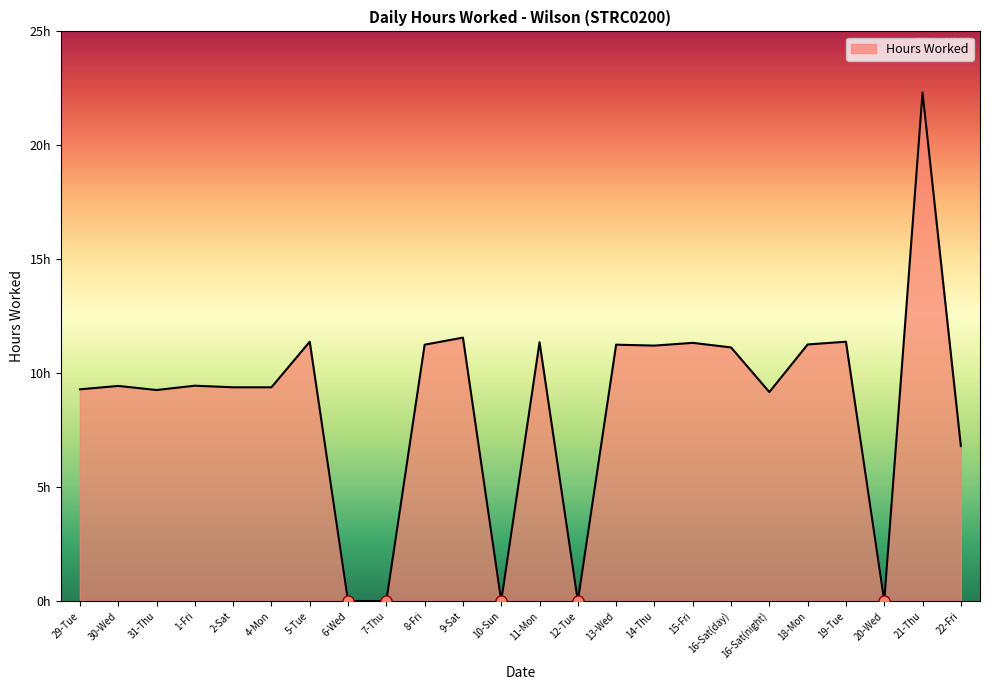

Is it true that the value at 30-Wed is 9.4?

True